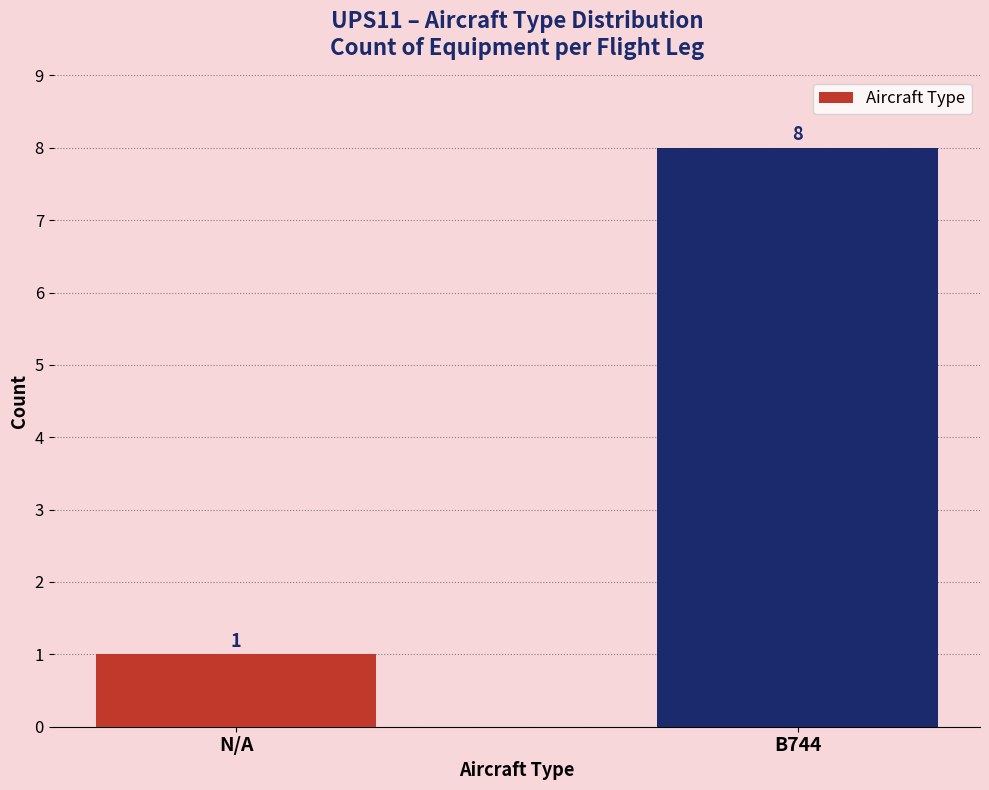

What is the label of the 1st bar from the right?

B744